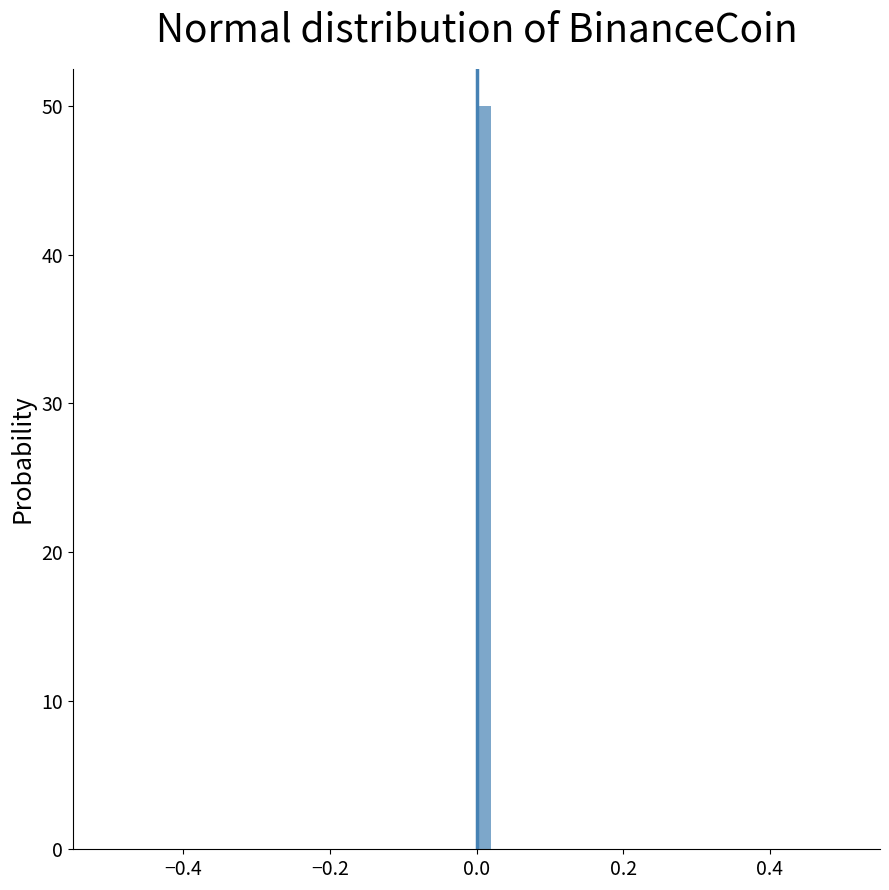

Around what value on the x-axis is the tallest bar? Give the approximate position of its centre, as read against the axis.

0.02